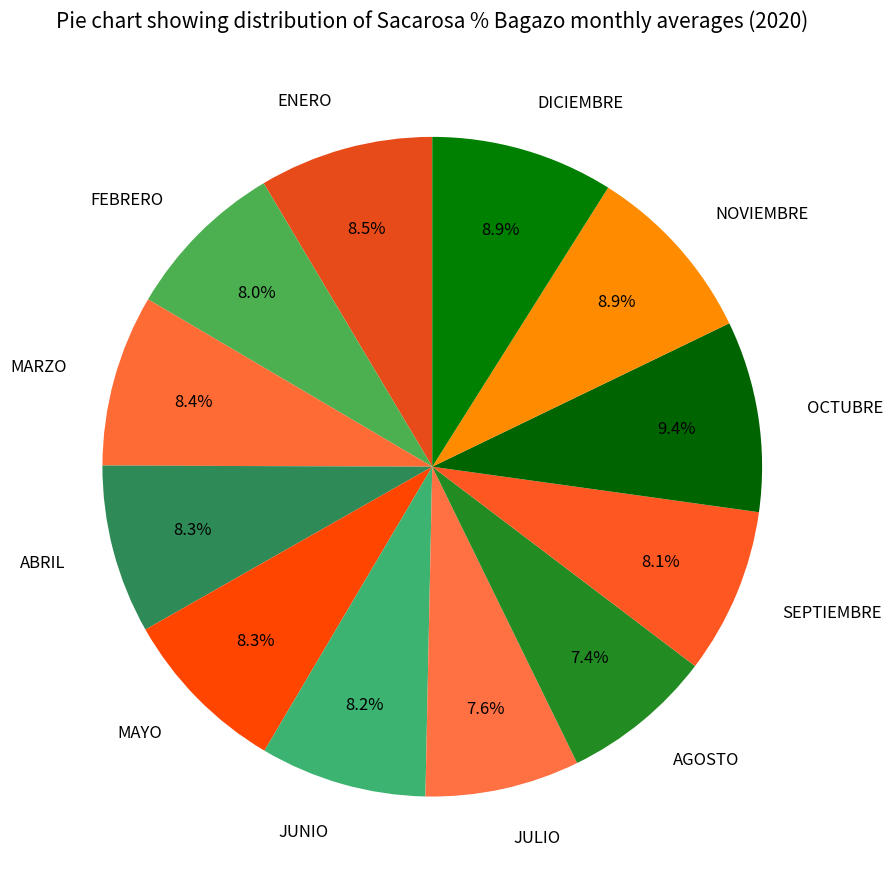

Is SEPTIEMBRE the majority of the pie?

No